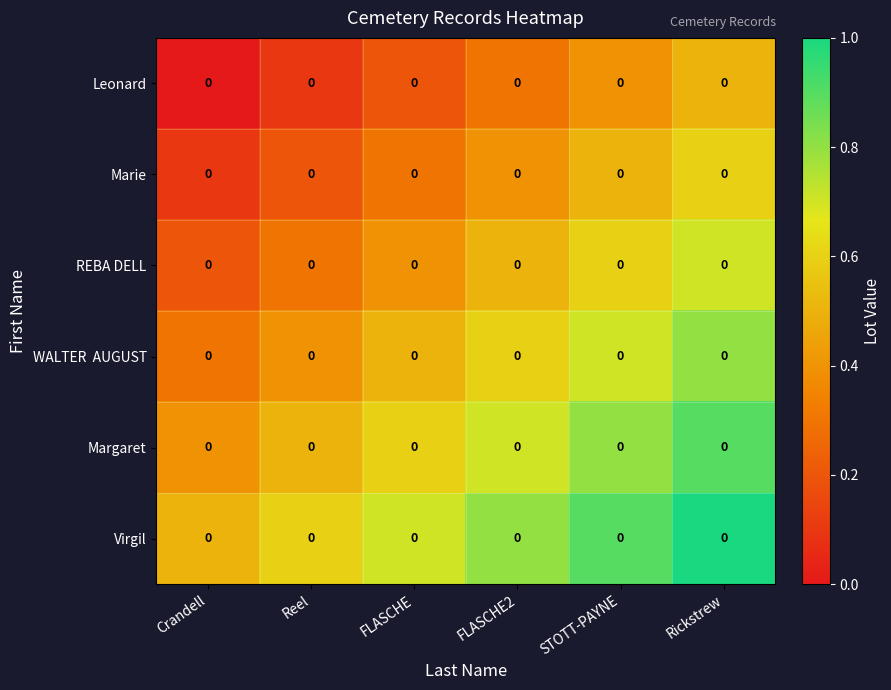

The value of Leonard at Reel is 0.2. True or false?

False